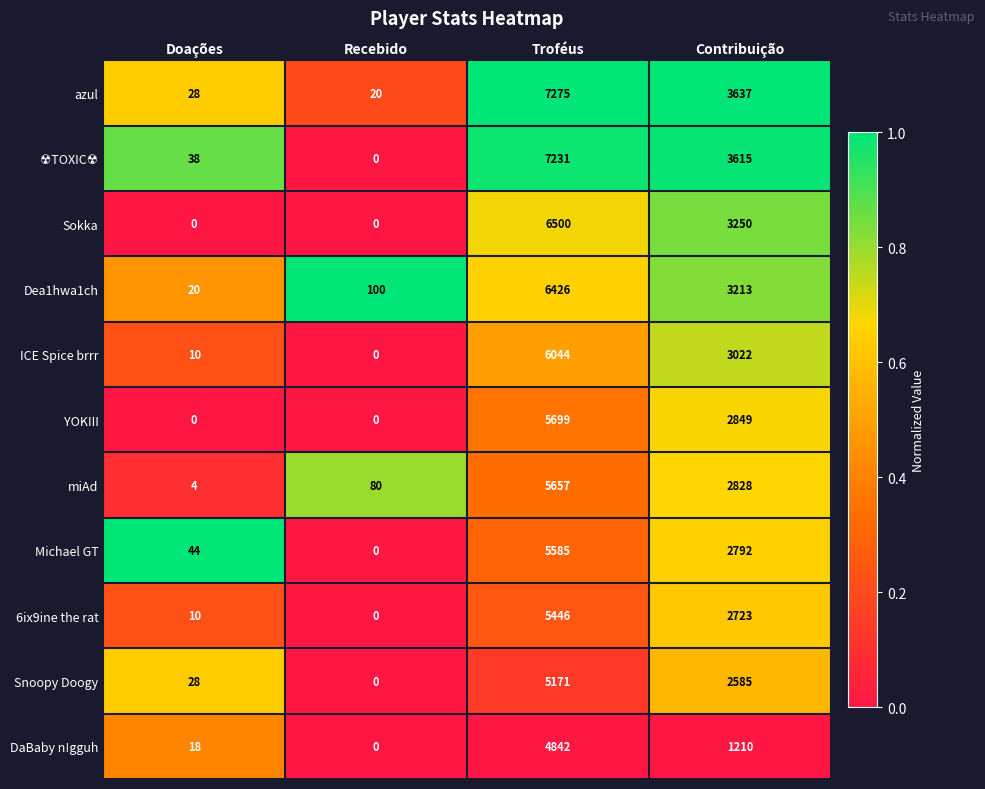

List the labels in order of miAd value, smallest first.

Doações, Recebido, Contribuição, Troféus